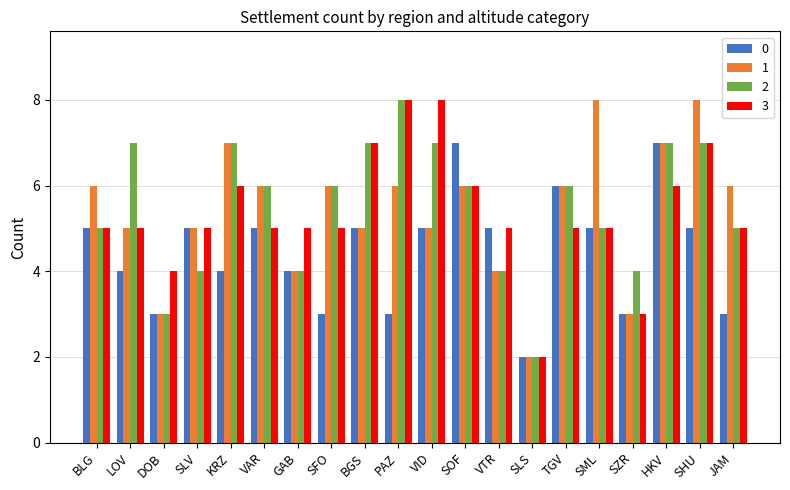

True or false: 1 has a value of 6 at PAZ.

True